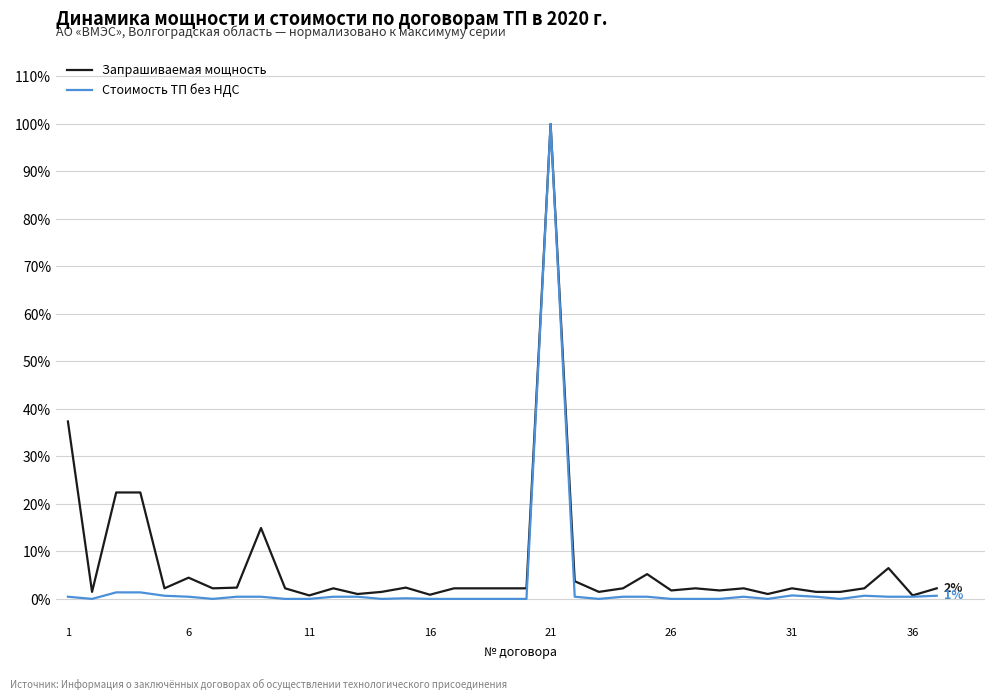

Which series has the largest range (max minus min)?

Стоимость ТП без НДС